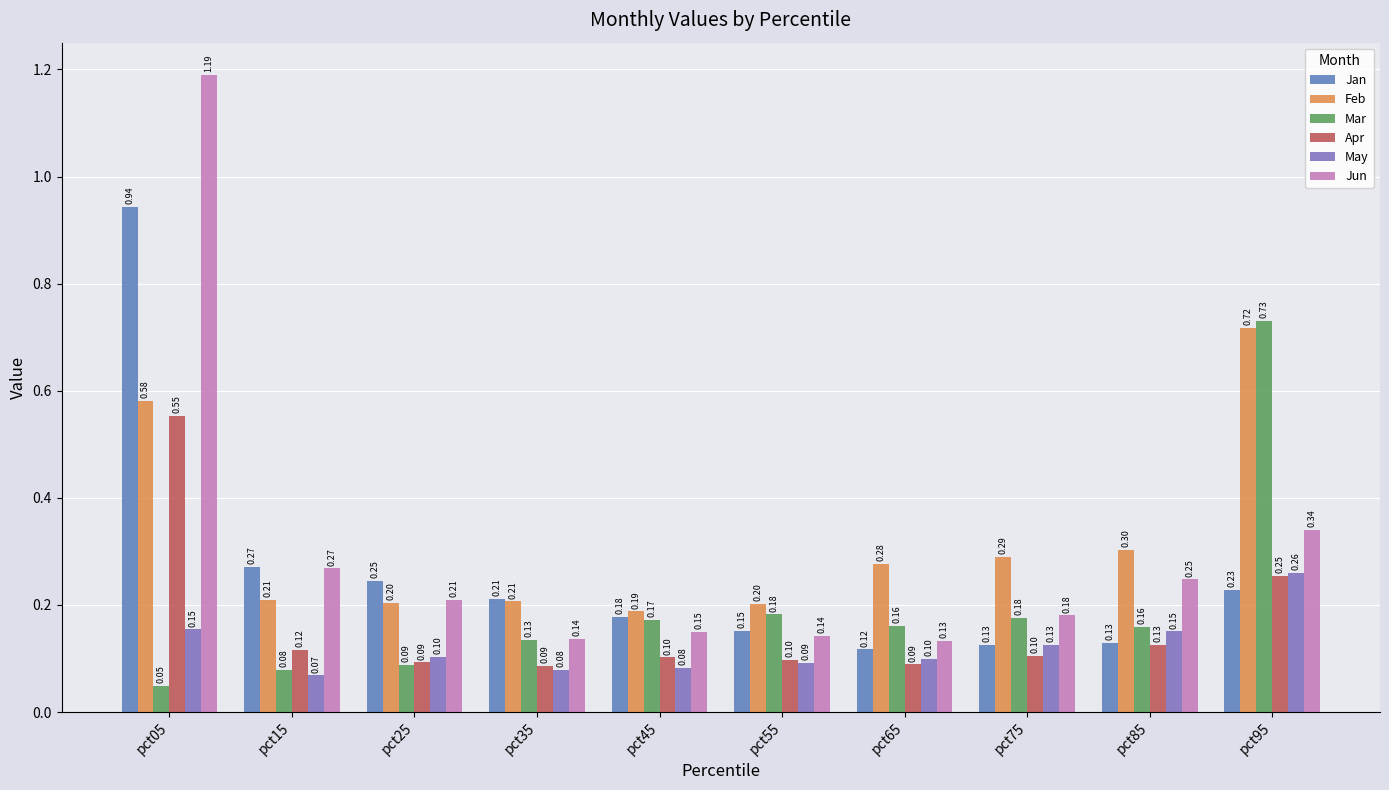

What are all the series names shown in the legend?

Jan, Feb, Mar, Apr, May, Jun